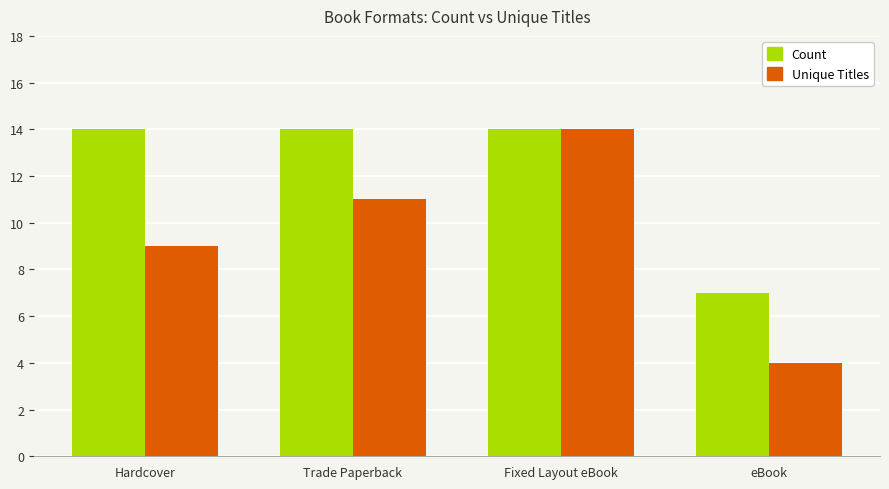

What is the label of the 1st bar from the left?

Hardcover